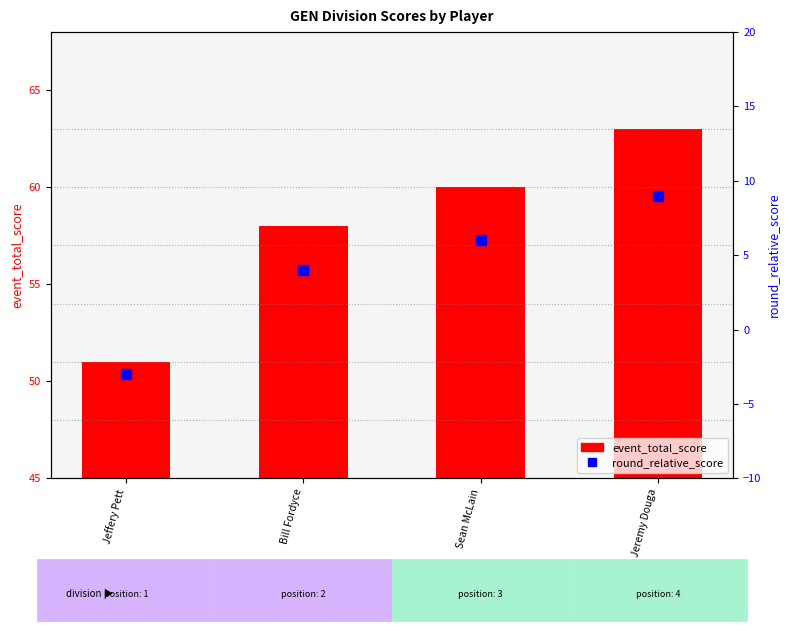

Rank the series by their average value, from highest to lowest.

event_total_score, round_relative_score